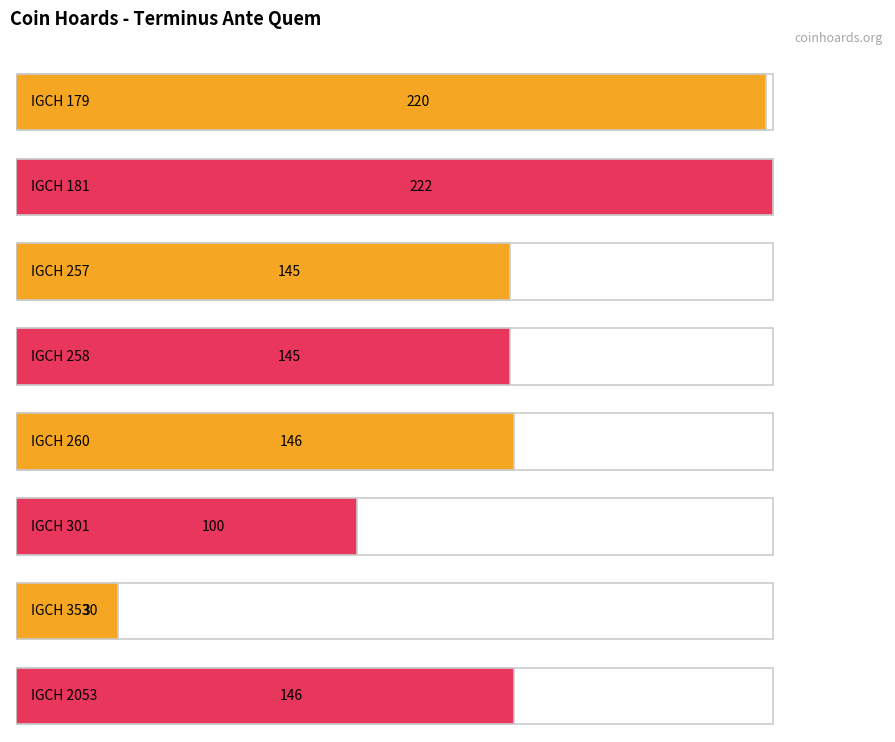

True or false: the data shows -85 at IGCH 181.

False